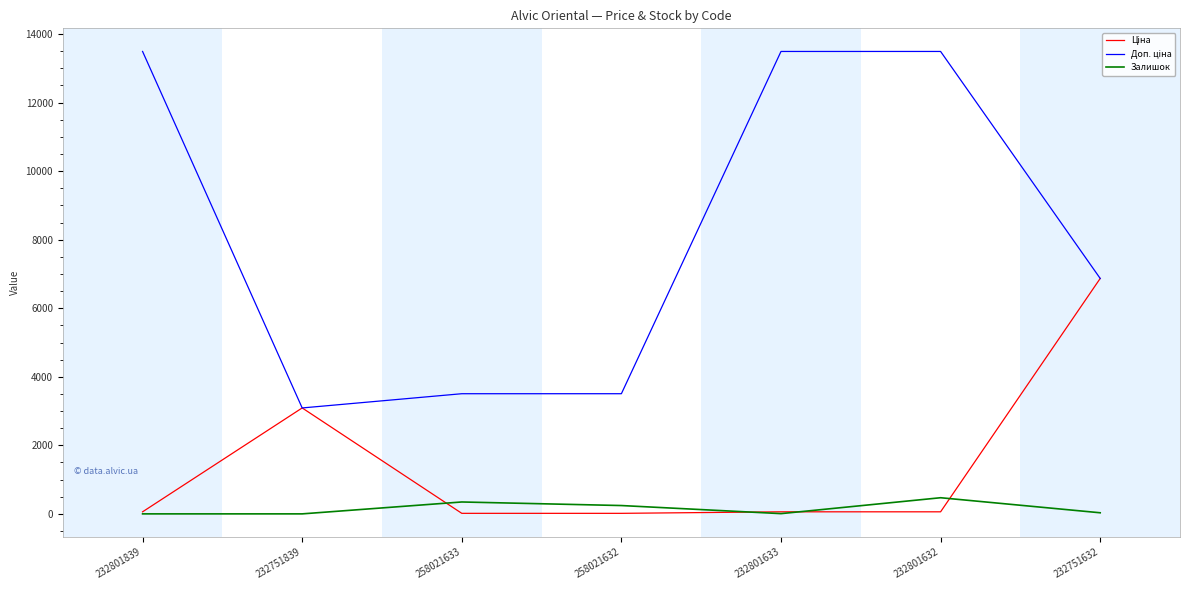

The Залишок series shows 0.0 at 232801839. True or false?

True